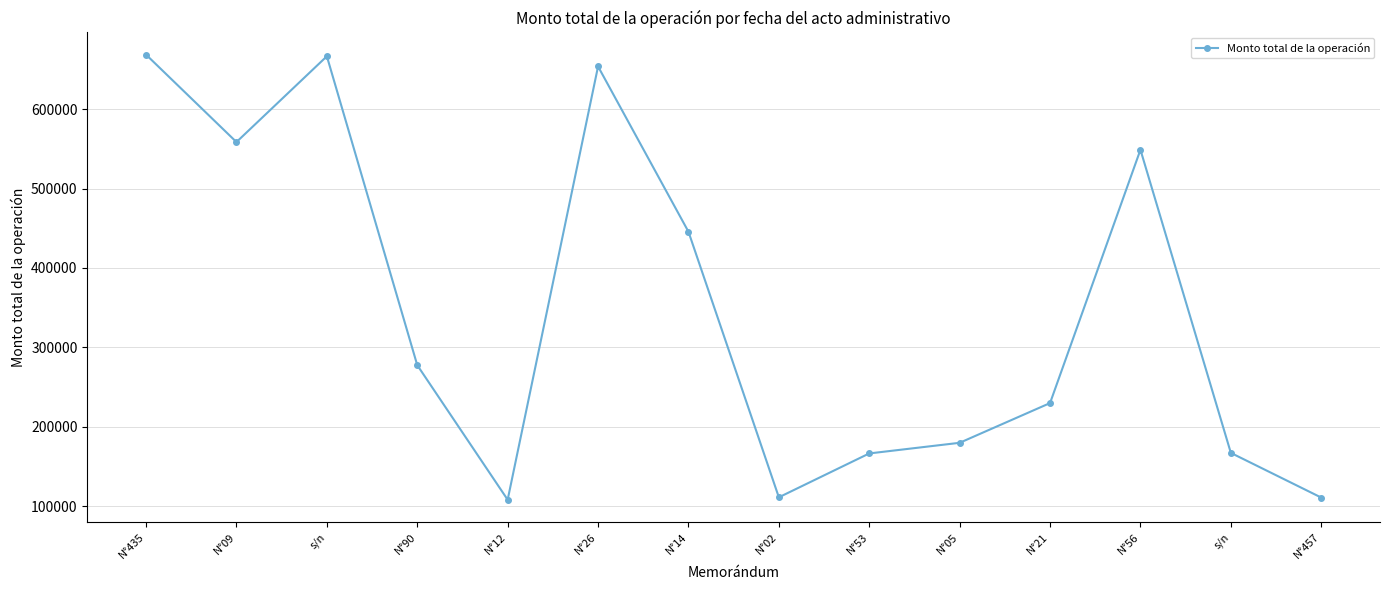

What is the change in value from N°09 to s/n?

-391170